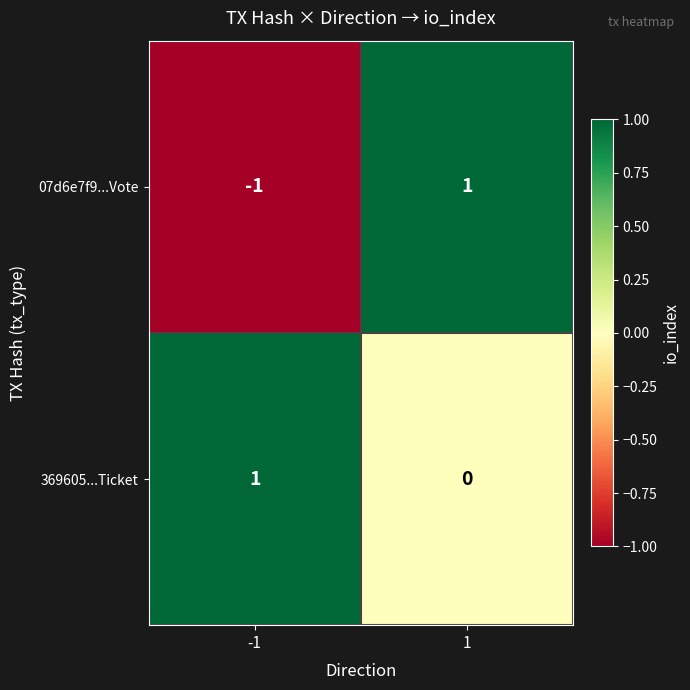

Which series changed the most between -1 and 1?

07d6e7f9...Vote